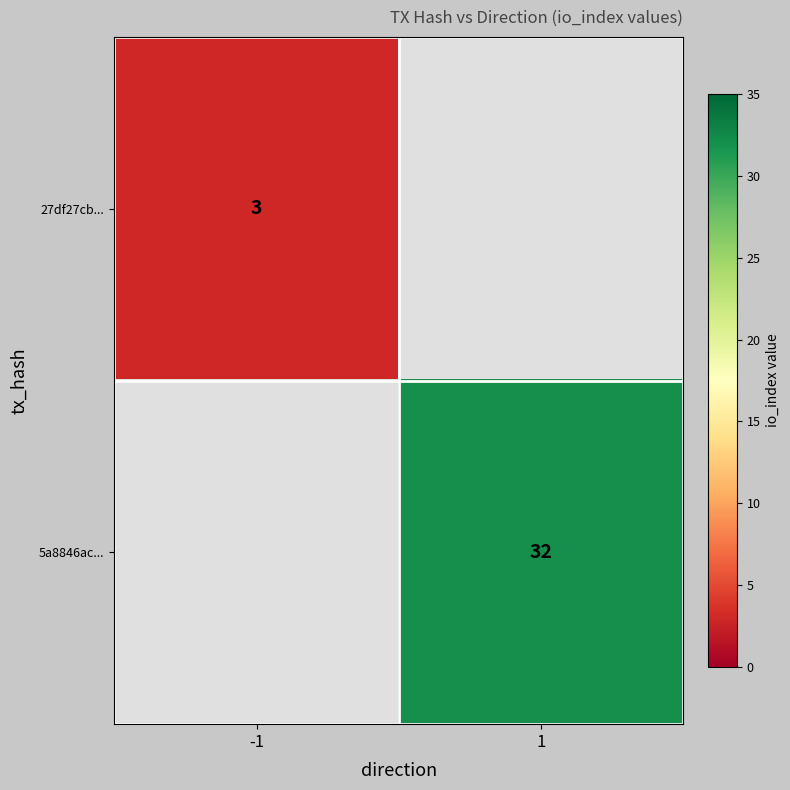

The value of 27df27cb... at -1 is 1. True or false?

False